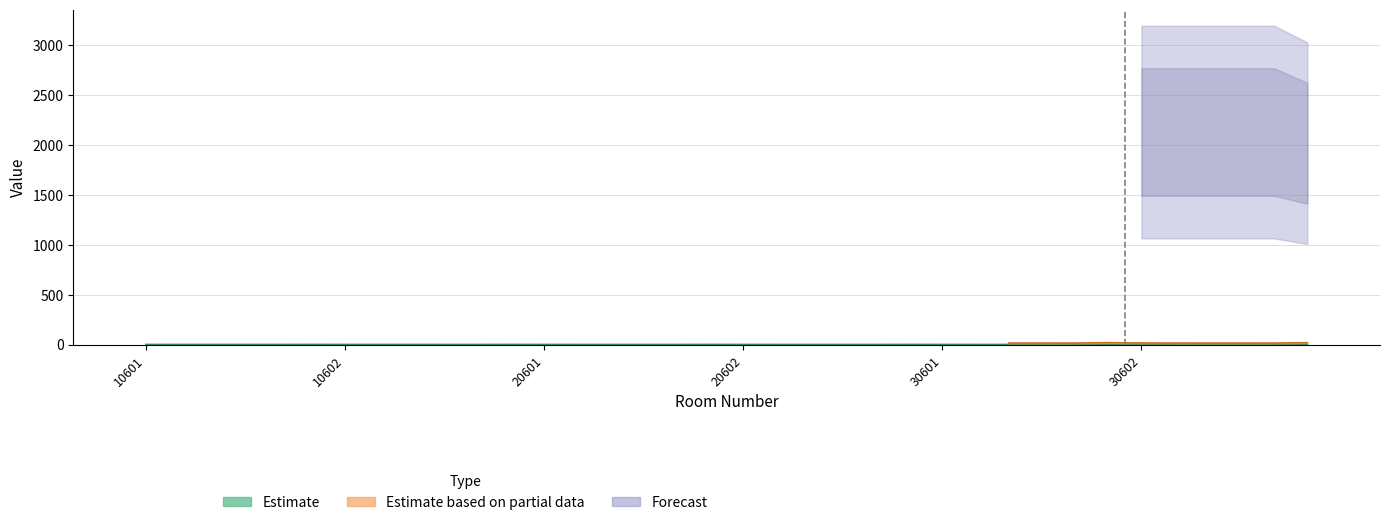

What is the lowest value of the Estimate series?

2.3